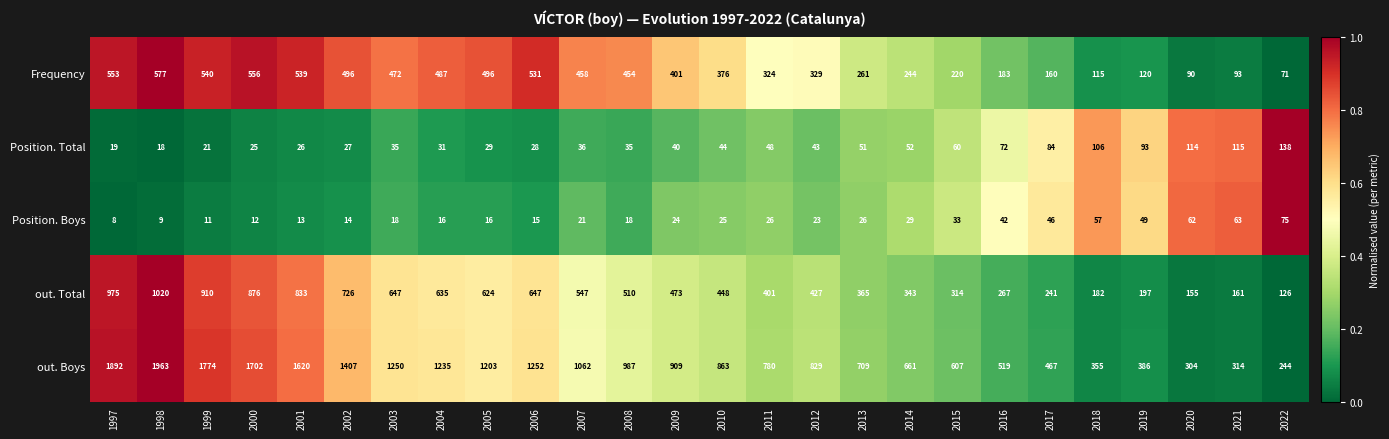

True or false: out. Total has a value of 241 at 2017.

True